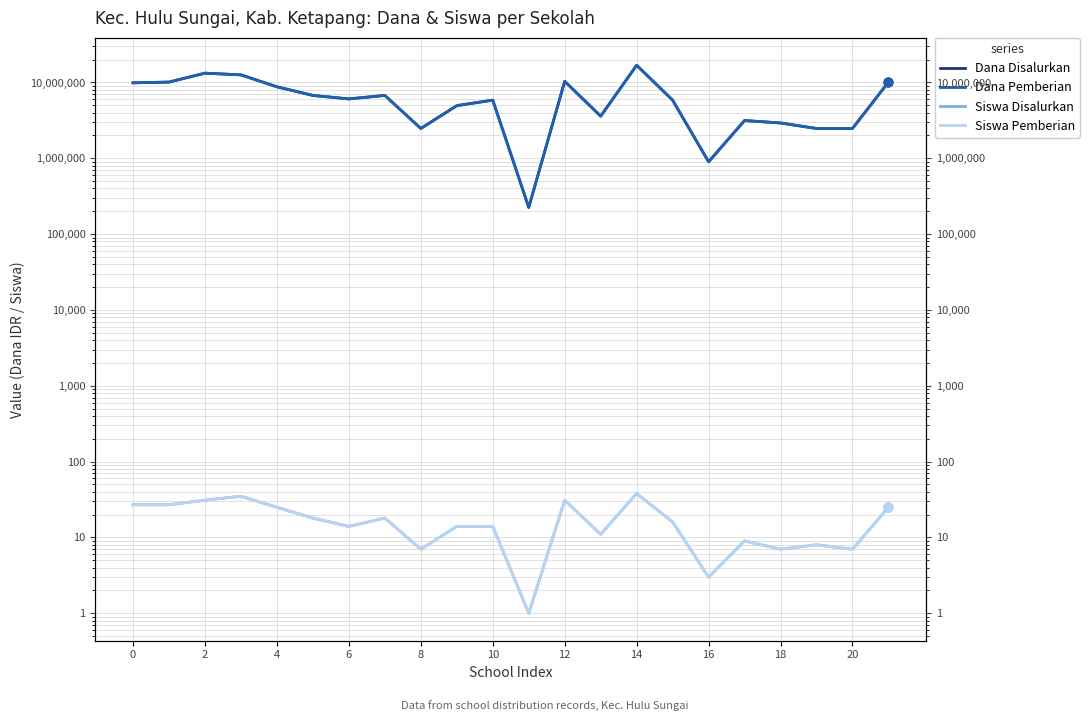

At which category is the sum across all series the highest?

14